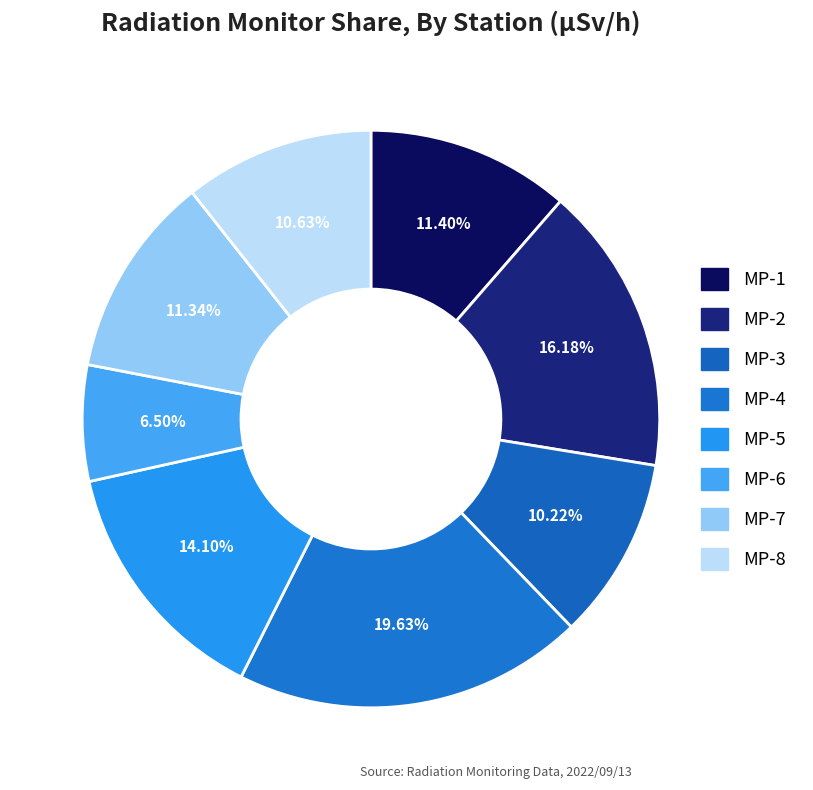

What percentage is the MP-2 slice, to the nearest percent?

16%